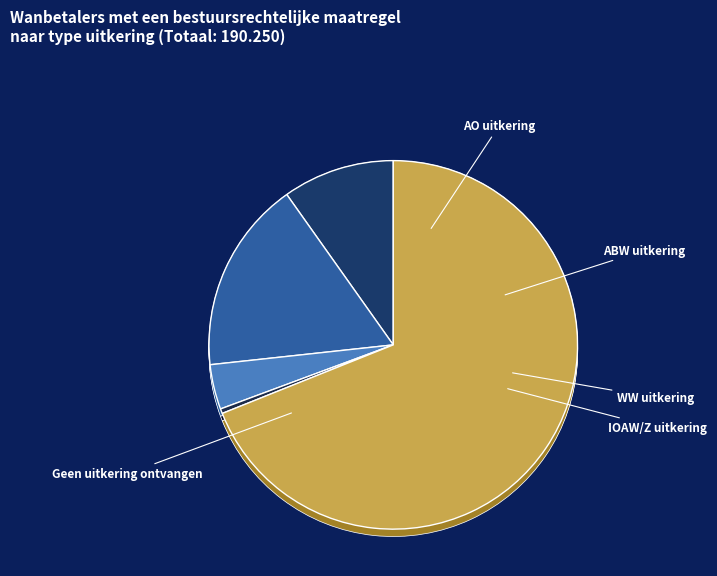

Combined, what portion of the pie is AO uitkering and IOAW/Z uitkering?

10.2%